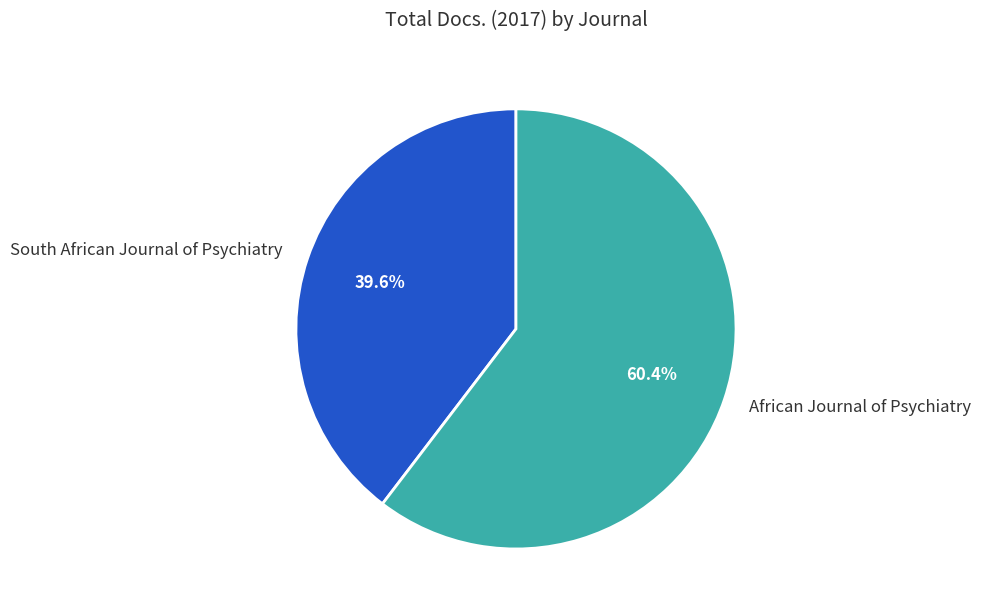

To the nearest percent, what is the average slice percentage?

50%